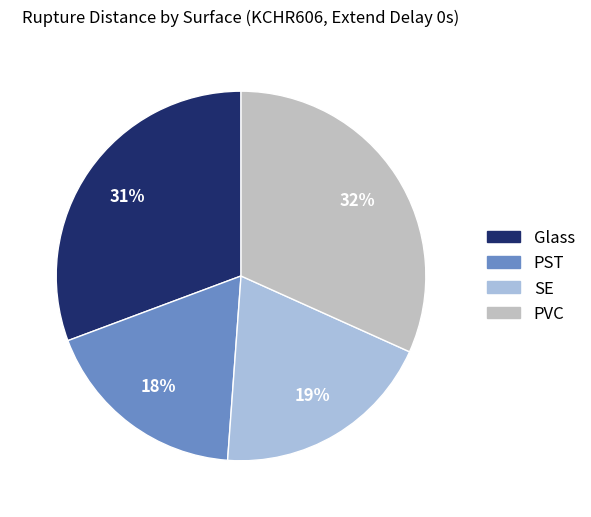

Rank the categories by value from lowest to highest.

PST, SE, Glass, PVC